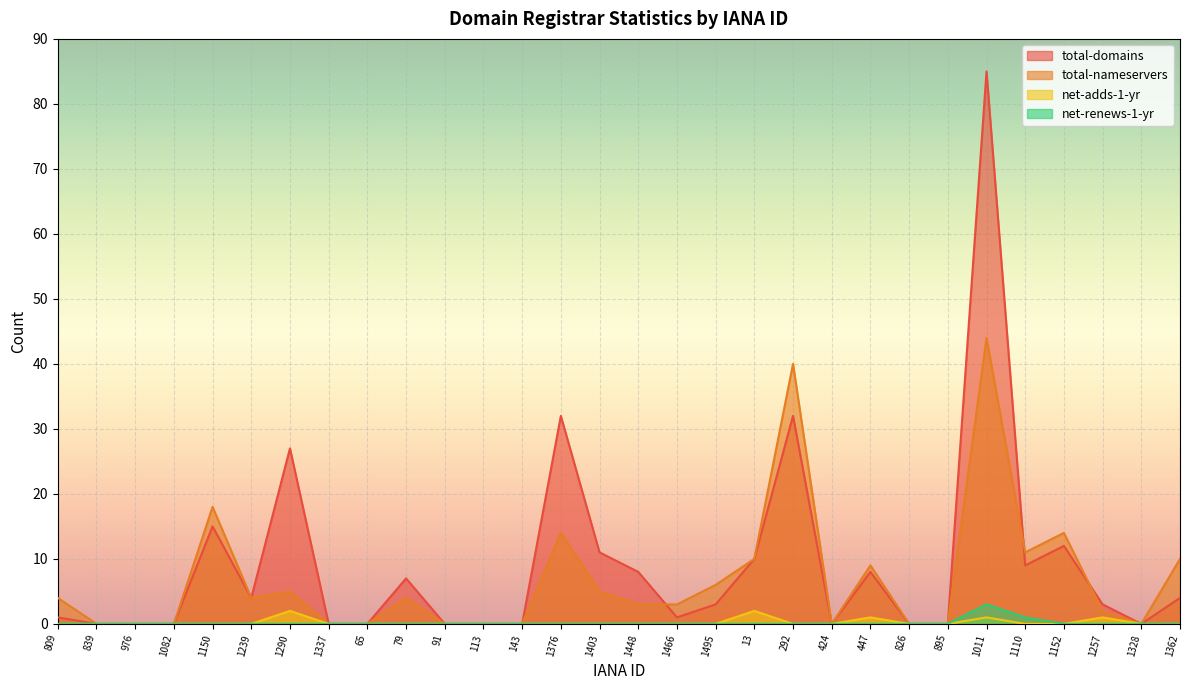

Between 1376 and 1152, which is larger?

1376